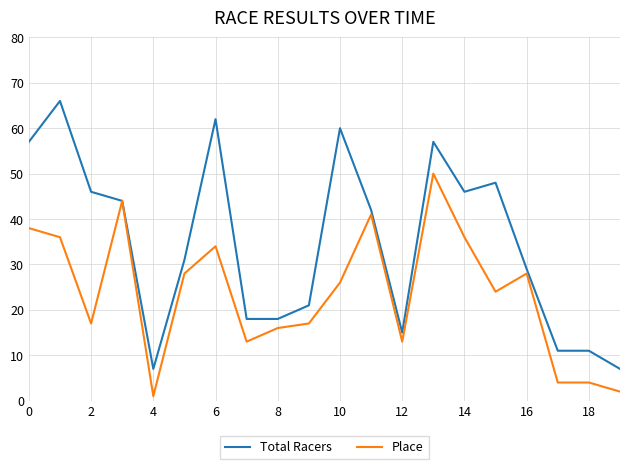

Rank the series by their average value, from lowest to highest.

Place, Total Racers